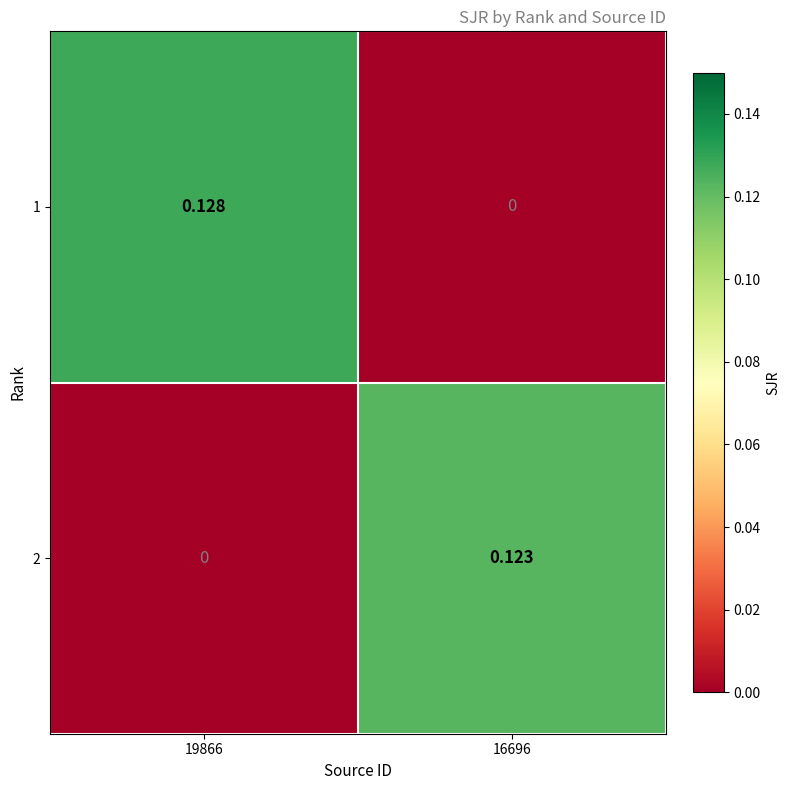

Is the value of 1 at 16696 greater than the value of 2 at 16696?

No